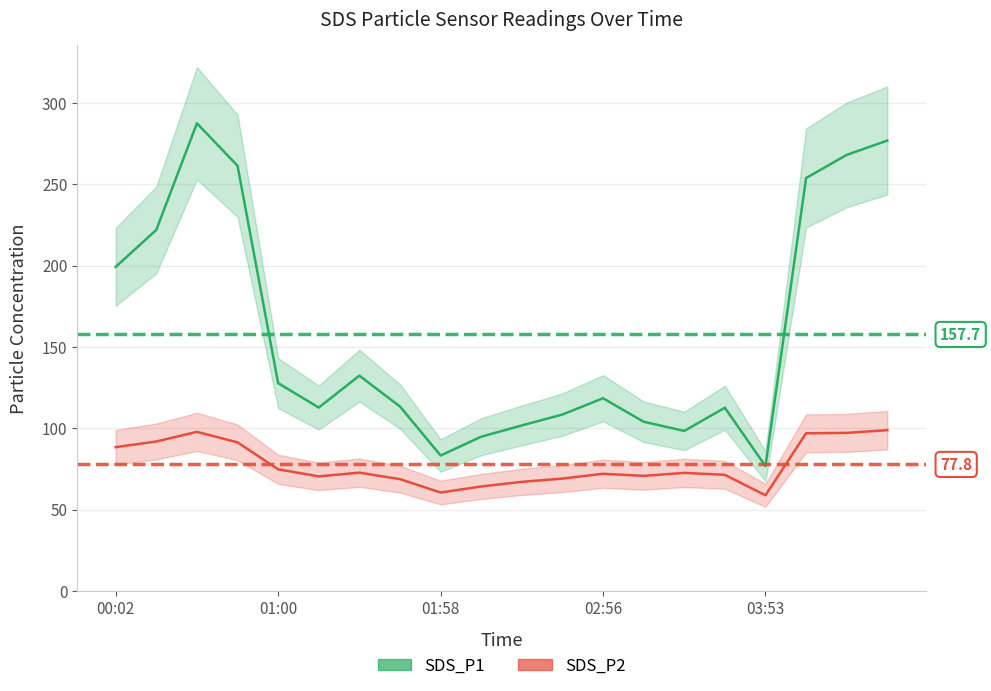

What is the label of the 11th point from the left?

10